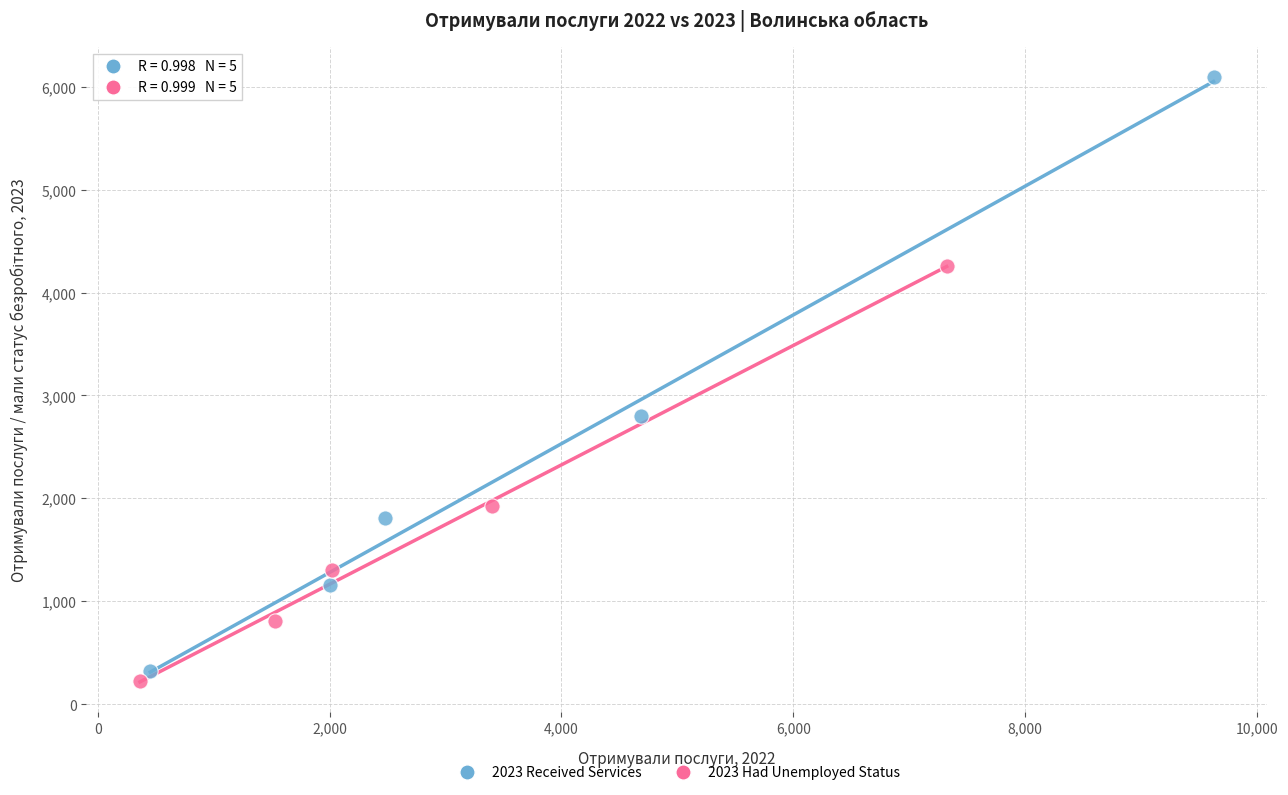

Which series reaches the maximum Y coordinate?

2023 Received Services